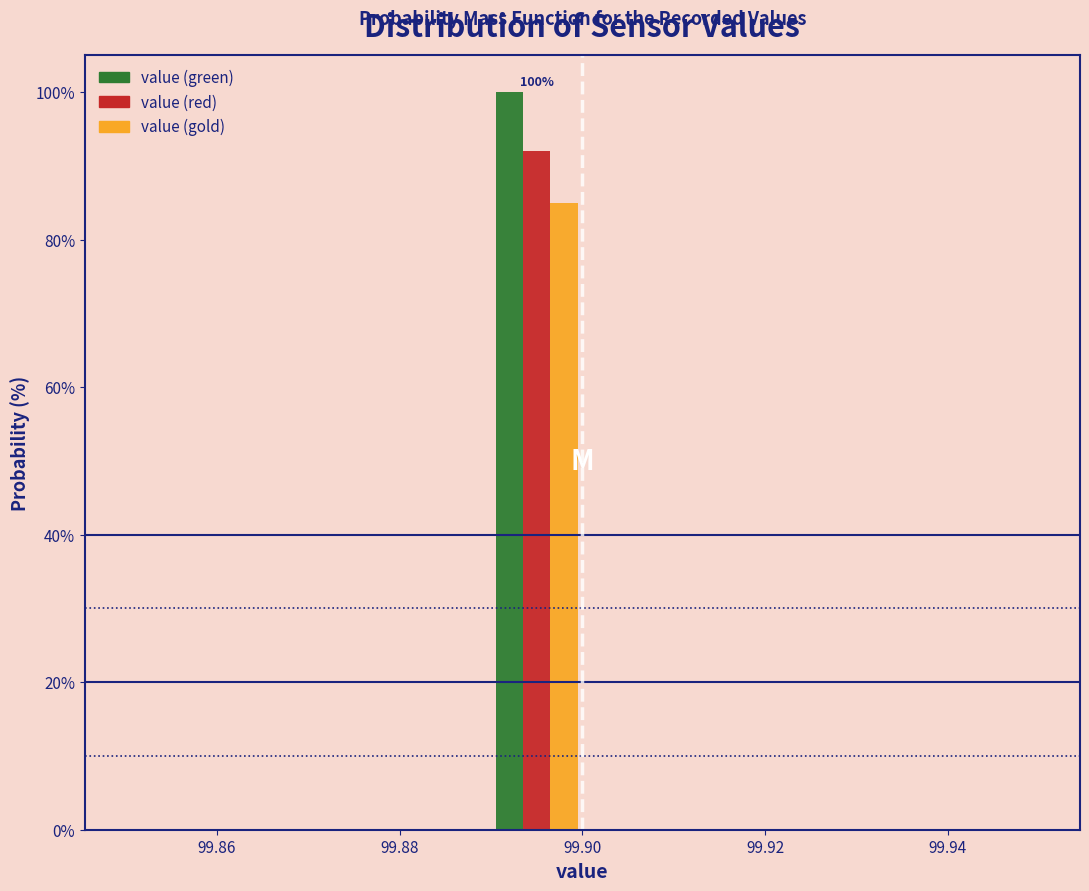

In the value (green) series, which range on the x-axis has the tallest bar?

99.89 to 99.90